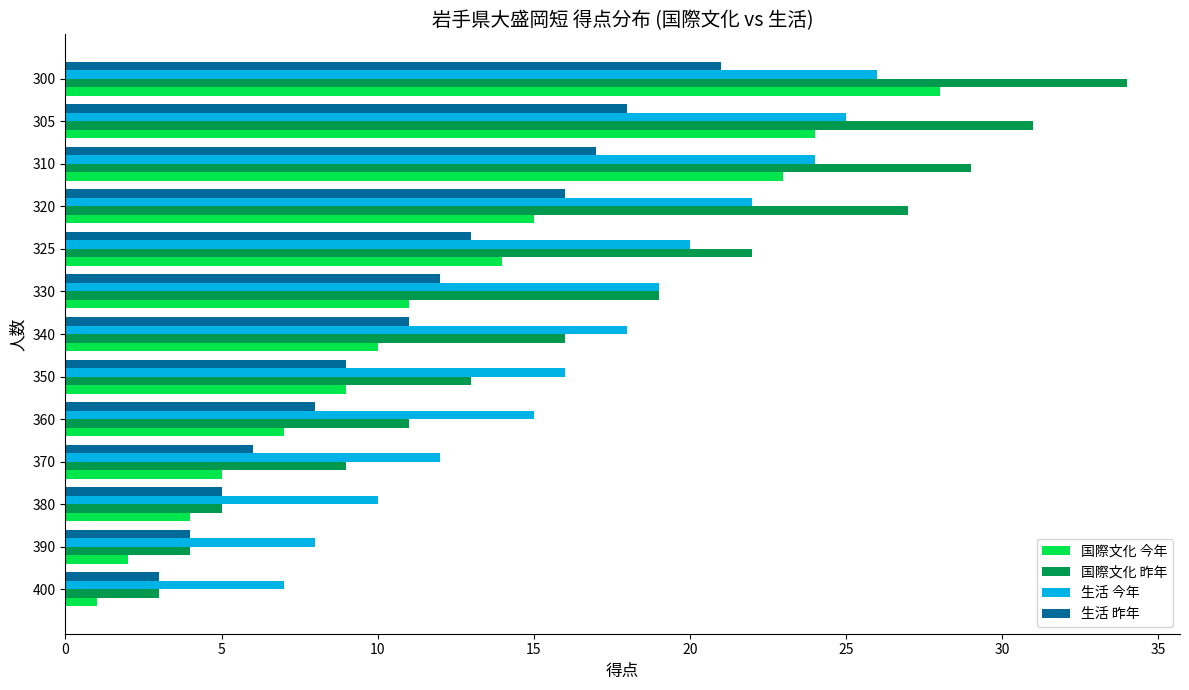

What is the total value across all series at 390?

18